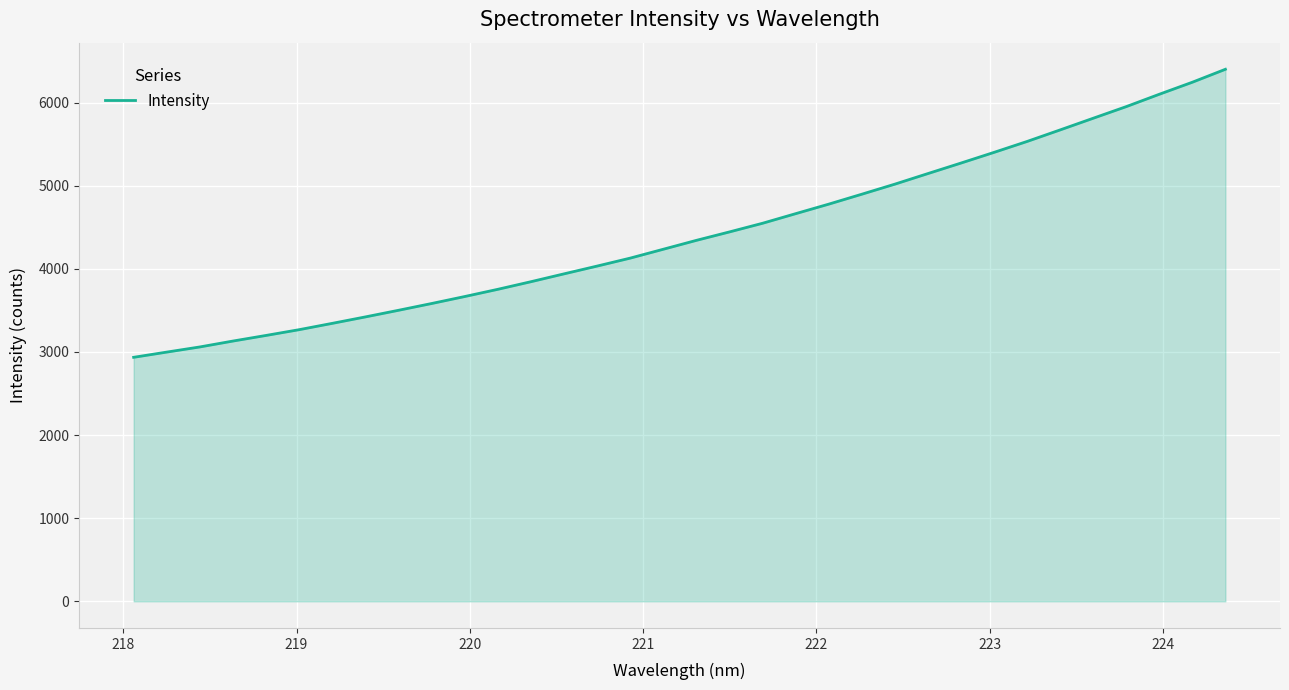

What is the greatest value displayed?

6400.4